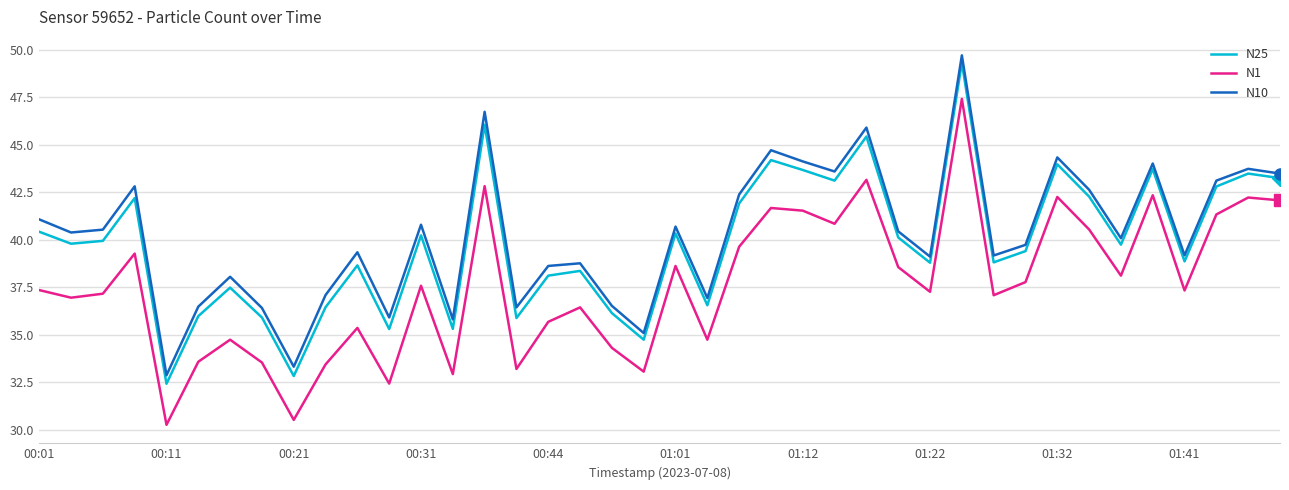

True or false: N1 and N10 intersect in this chart.

False